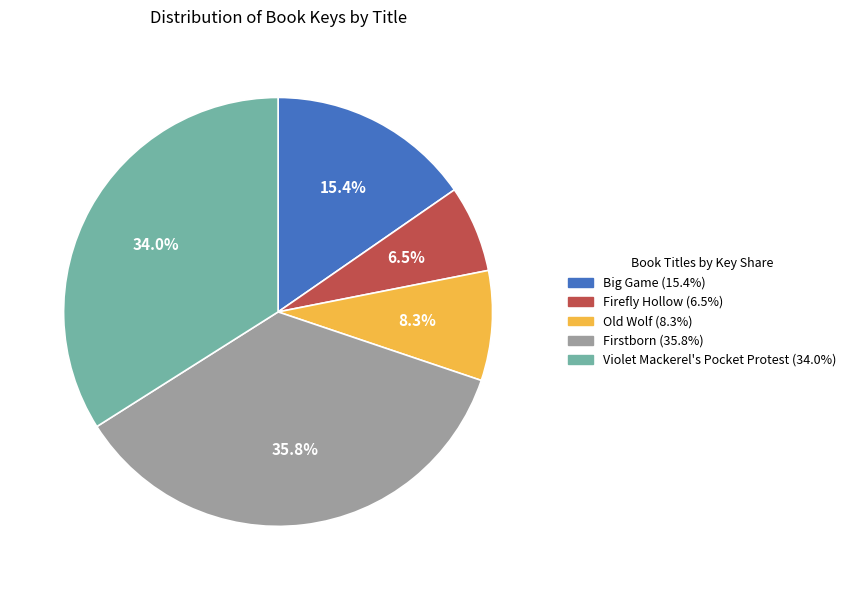

Which category has the smallest portion of the pie?

Firefly Hollow